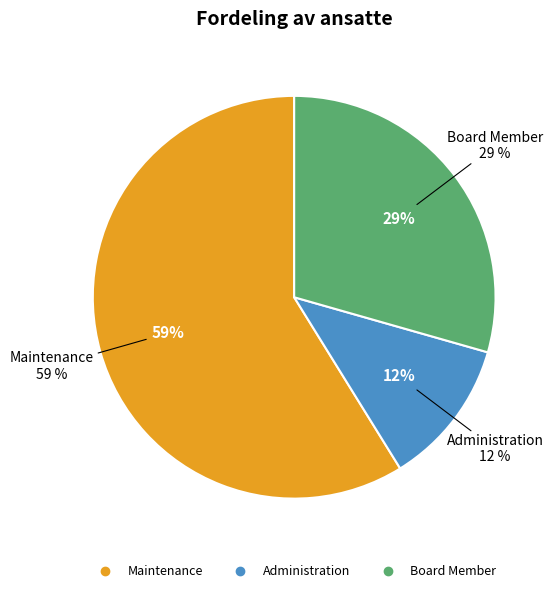

Count the number of slices in the pie.

3